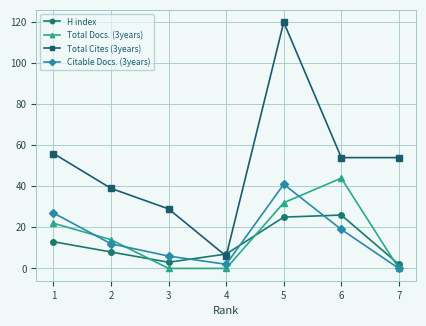

The value of Citable Docs. (3years) at 4 is 2. True or false?

True